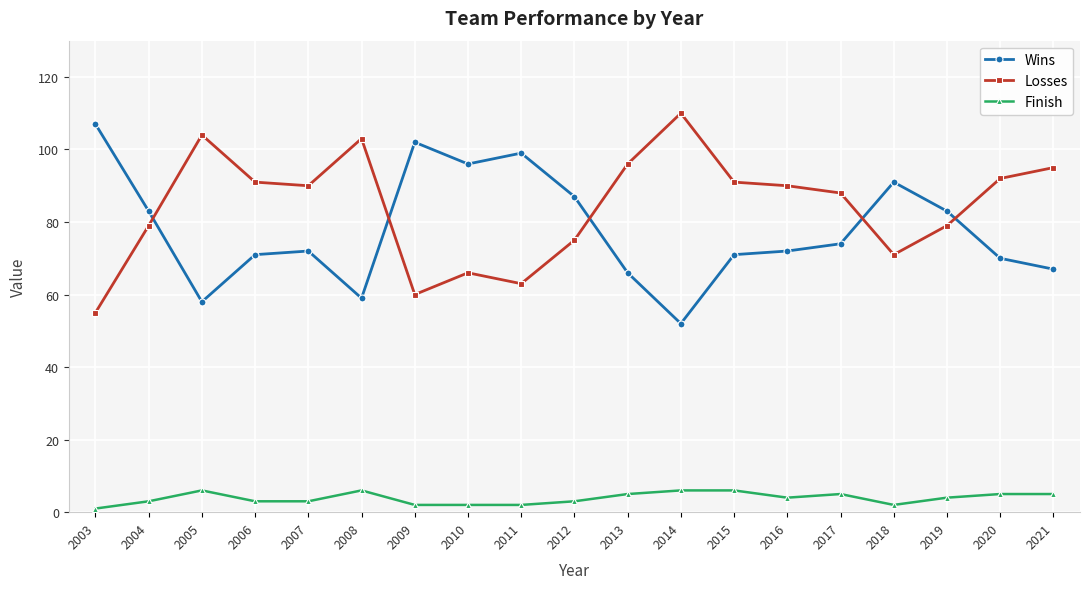

What is the spread (max minus min) of values at 2016?

86